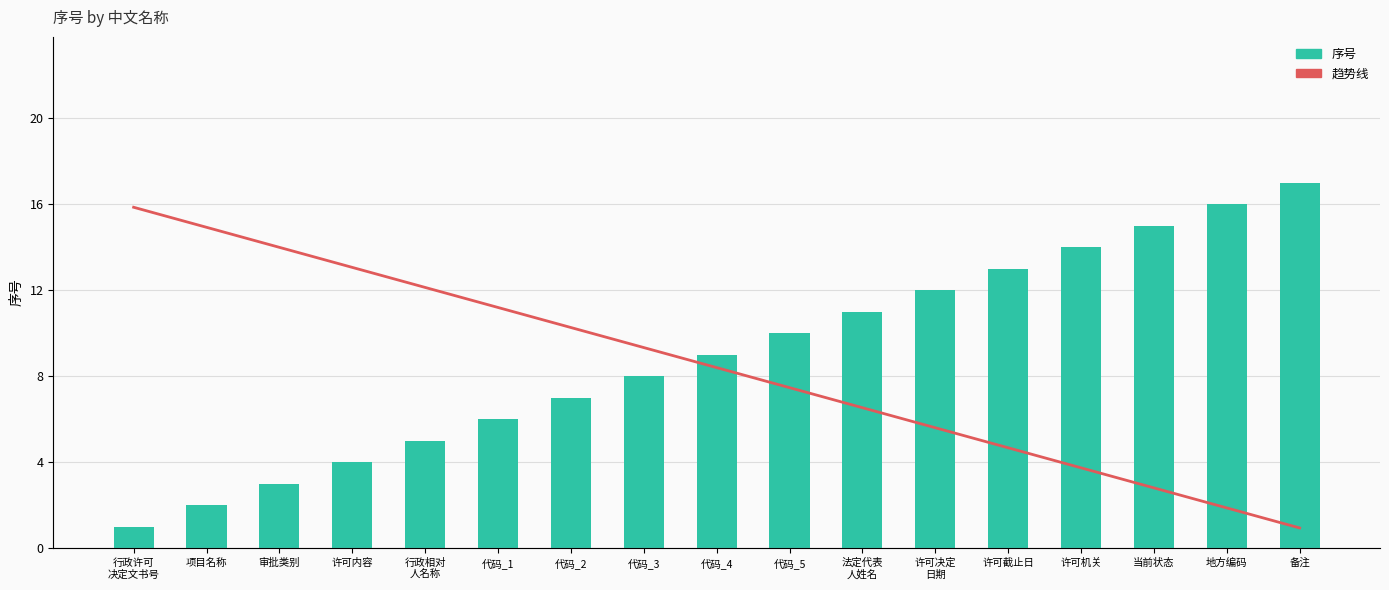

Where is 序号 nearest to the value 9?

代码_4